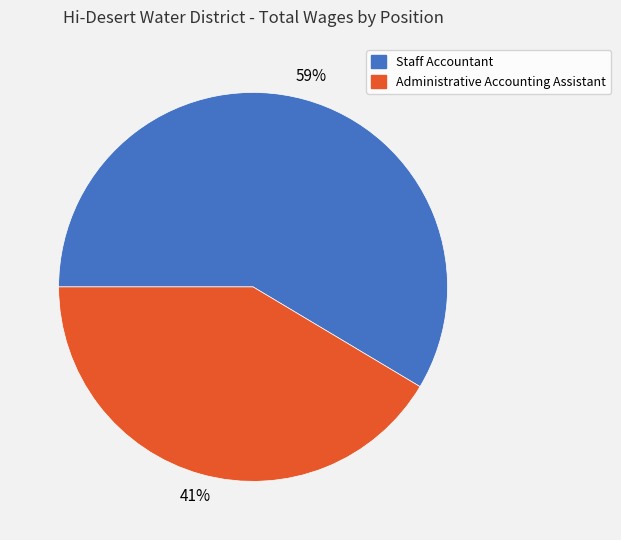

To the nearest percent, what is the combined percentage of Staff Accountant and Administrative Accounting Assistant?

100%